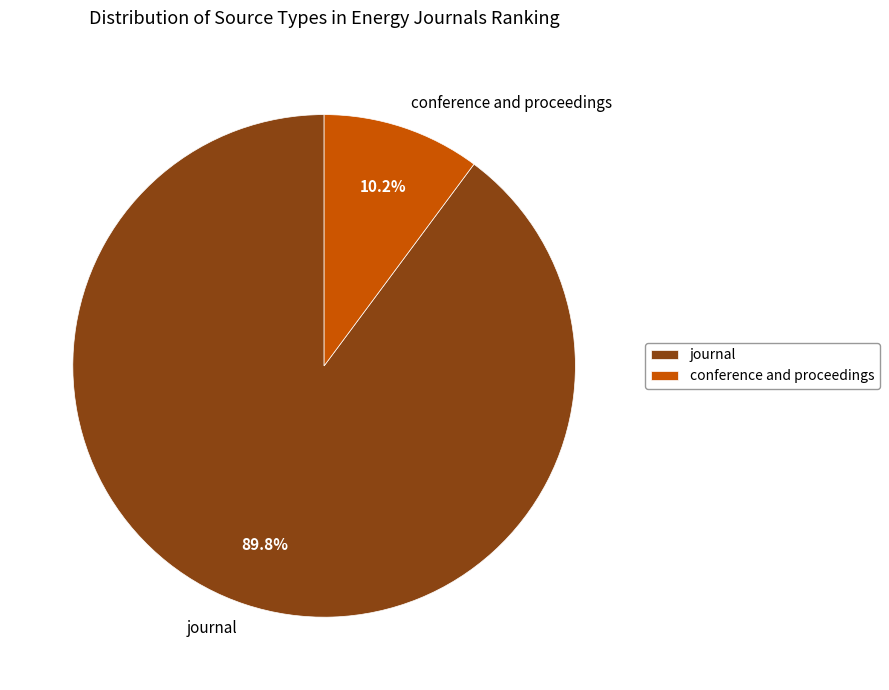

What is the ratio of the value at conference and proceedings to the value at journal?

0.1